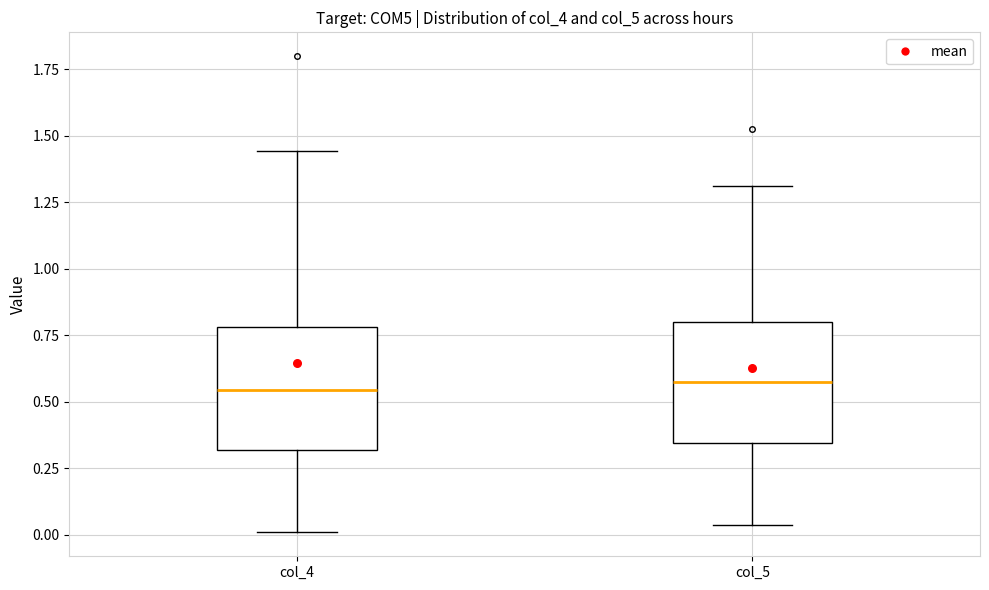

Reading left to right, read every box against the y-axis: the position of its median line, the range the box covers, and the ends of its whiskers. The values are not printed on the chart, so give them approximately, as read against the axis.

col_4: median 0.55, box 0.30 to 0.80, whiskers 0.00 to 1.45
col_5: median 0.55, box 0.35 to 0.80, whiskers 0.05 to 1.30